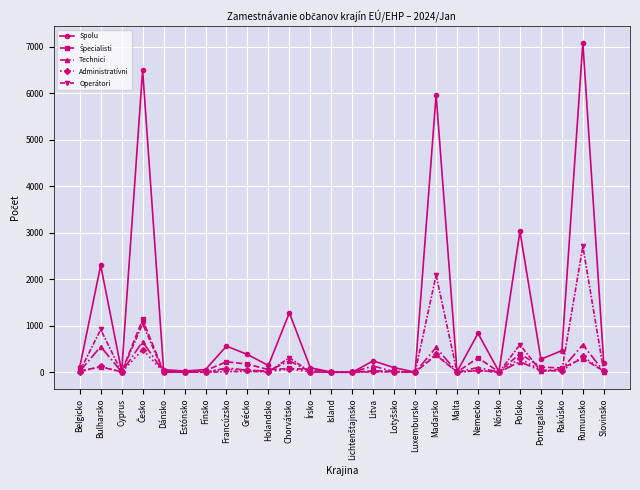

What is the label of the 17th point from the right?

Holandsko